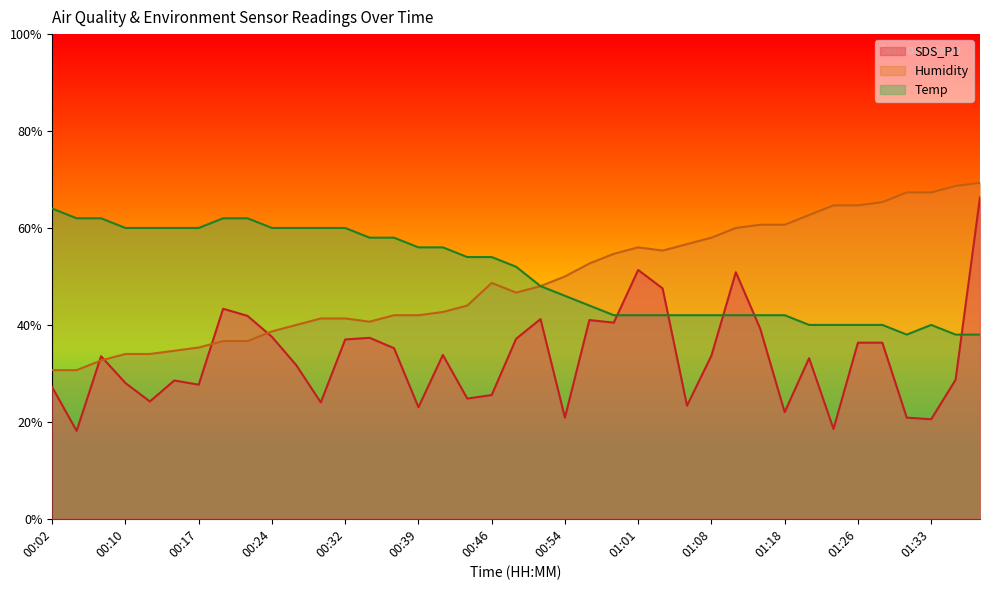

Where is the first local maximum for SDS_P1?

00:07